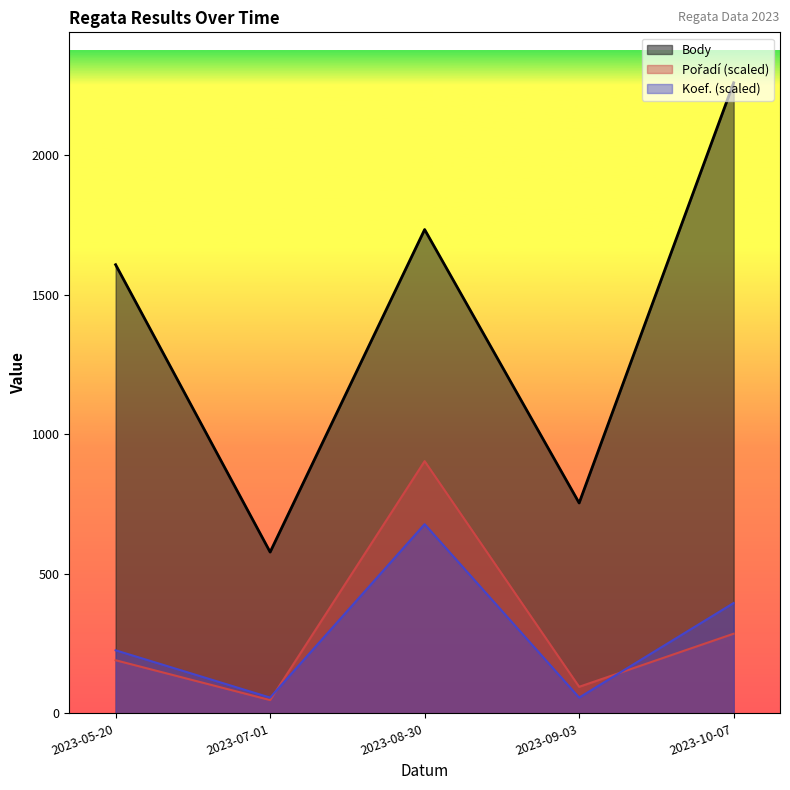

Reading left to right, what are all the values shown in this chart?

Body: 1608.0	578.0	1734.0	754.0	2260.0
Pořadí (scaled): 190.3	47.6	904.0	95.2	285.5
Koef. (scaled): 226.0	56.5	678.0	56.5	395.5